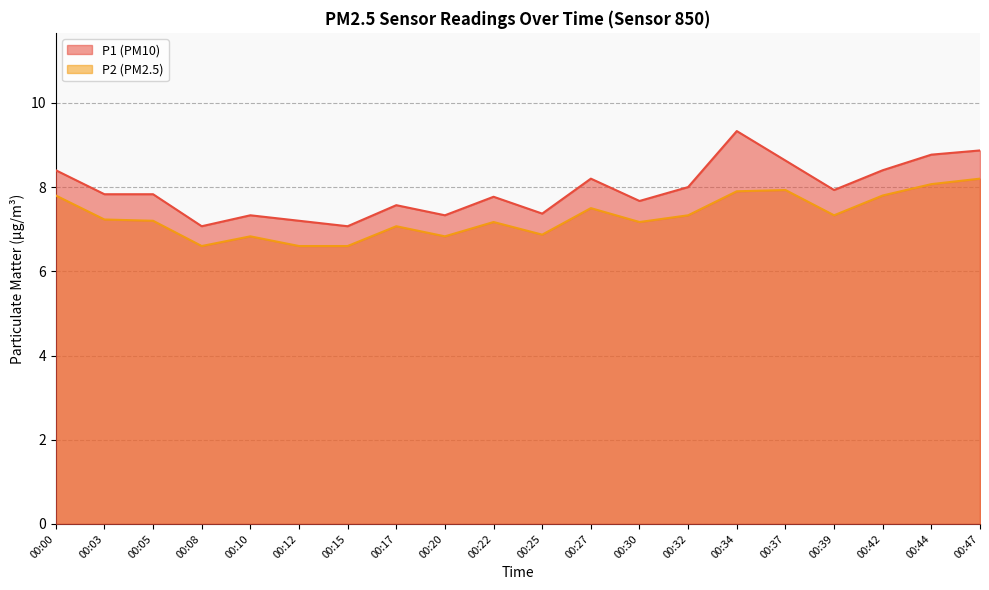

Which series has the largest total across all categories?

P1